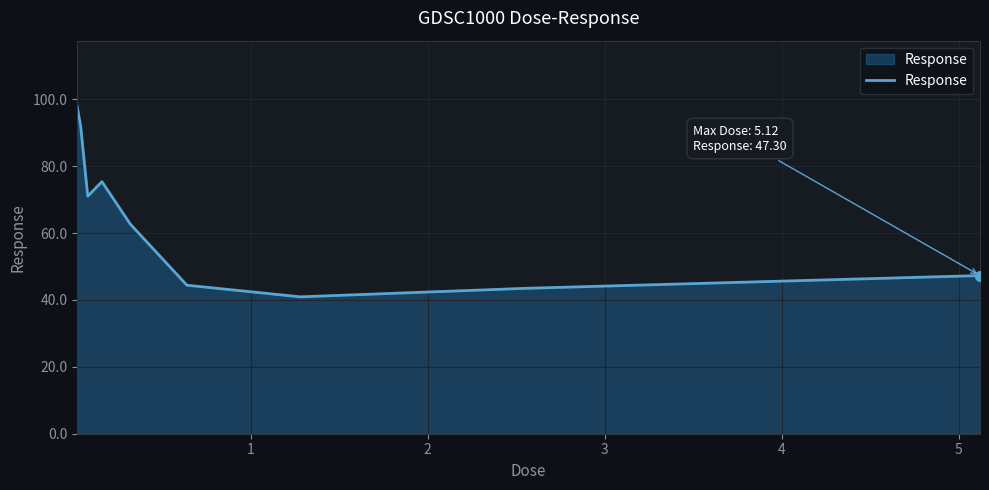

What is the difference between the maximum and minimum values?

57.0